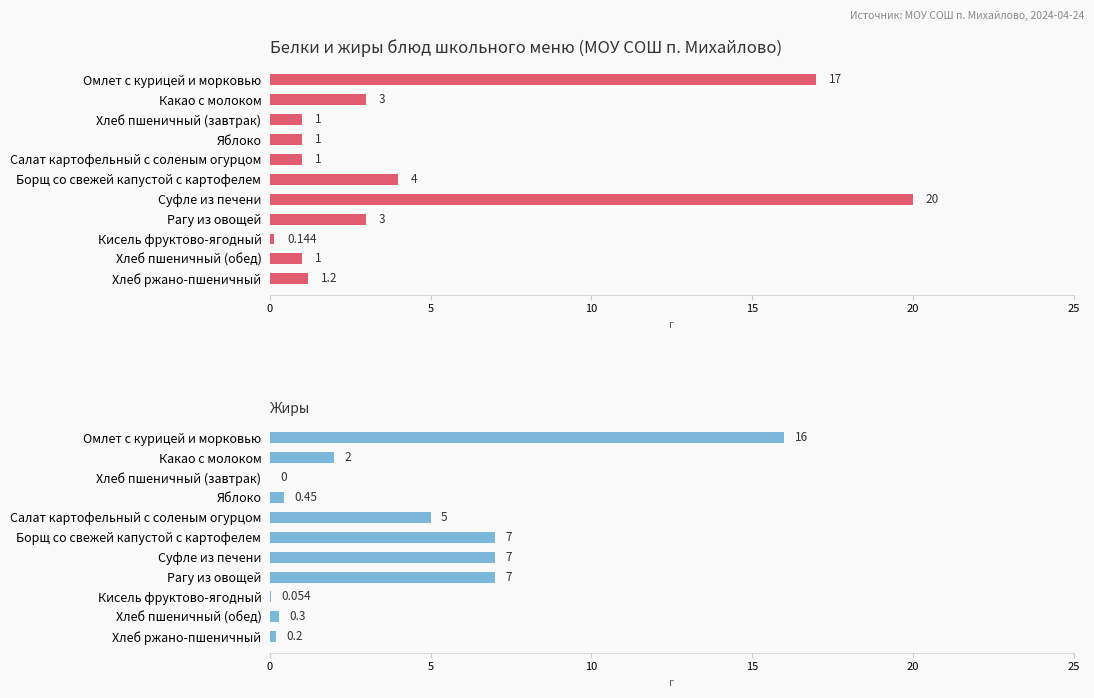

Rank the series by their maximum value, from highest to lowest.

Белки, Жиры